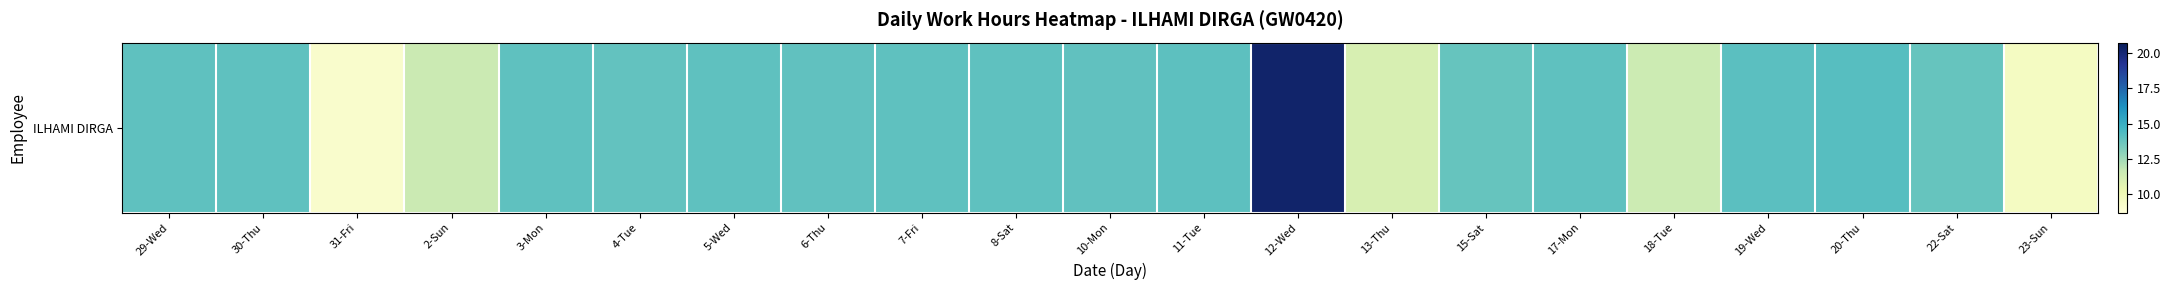

List the labels in order of value, smallest first.

31-Fri, 23-Sun, 13-Thu, 18-Tue, 2-Sun, 15-Sat, 22-Sat, 4-Tue, 6-Thu, 10-Mon, 3-Mon, 17-Mon, 30-Thu, 7-Fri, 8-Sat, 5-Wed, 29-Wed, 11-Tue, 19-Wed, 20-Thu, 12-Wed